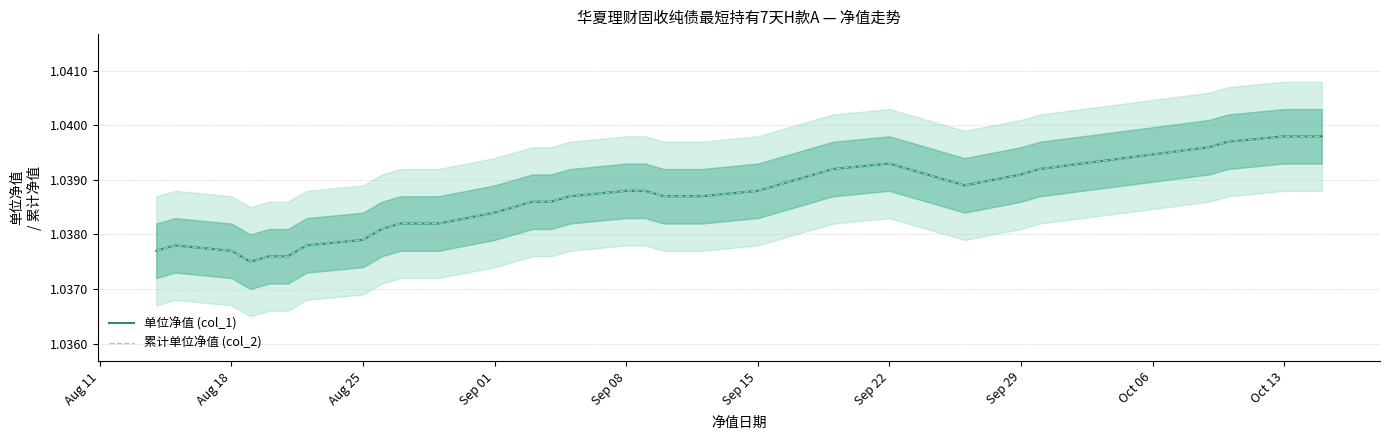

Count the number of data series in this chart.

2